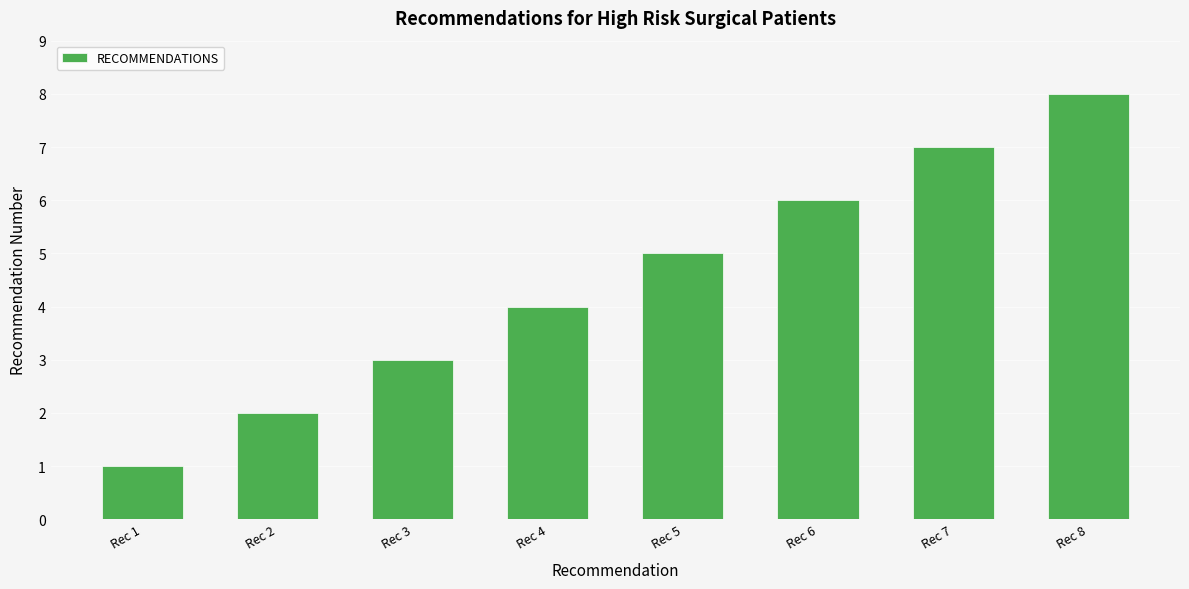

How many data points does each series have?

8